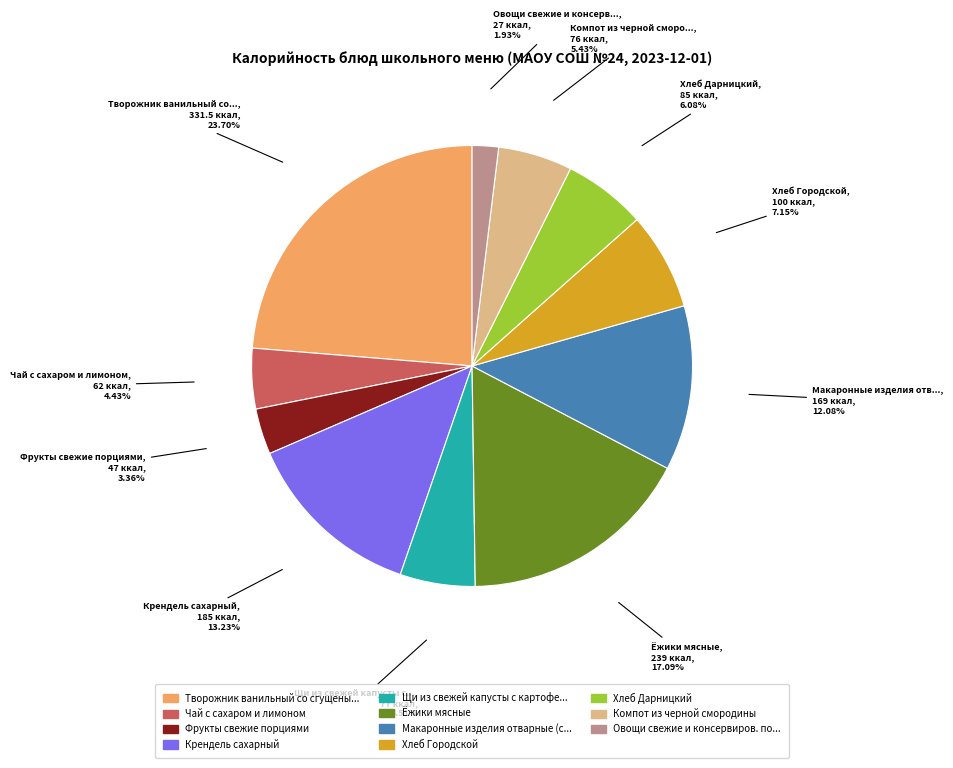

Is there any slice that represents more than half of the pie?

No